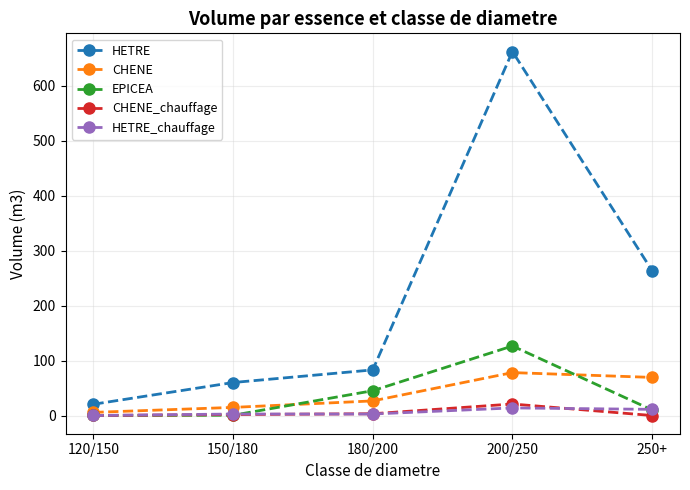

How many data points in CHENE are above 26?

3